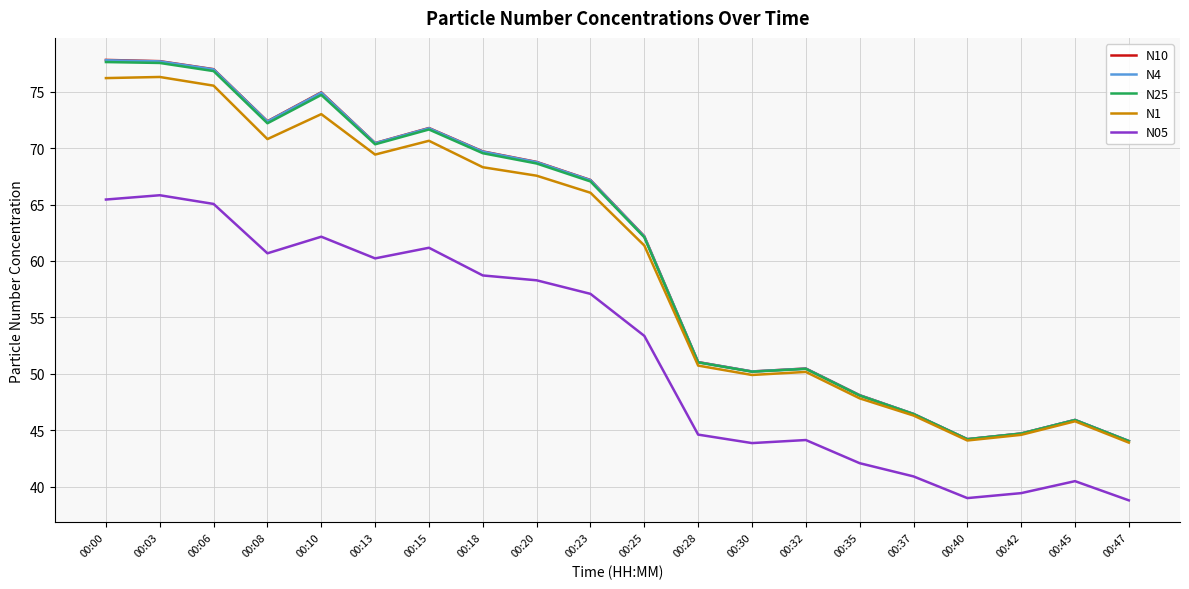

Is the value of N1 at 00:03 greater than the value of N10 at 00:30?

Yes